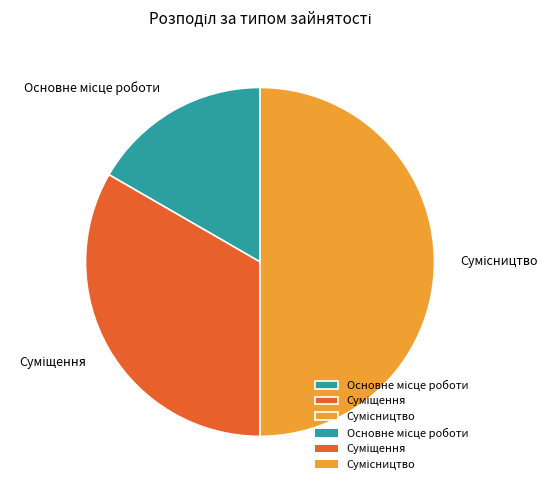

Count the number of slices in the pie.

3